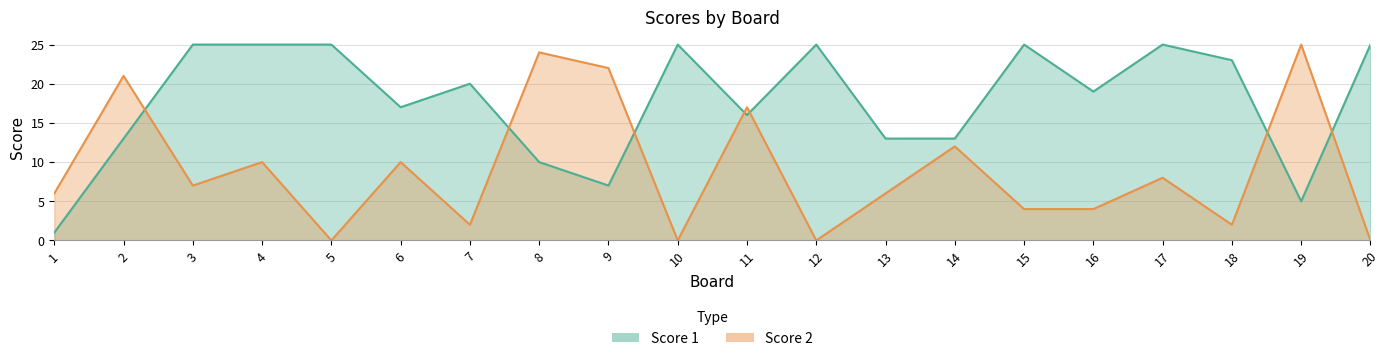

Rank the series by their maximum value, from lowest to highest.

Score 1, Score 2